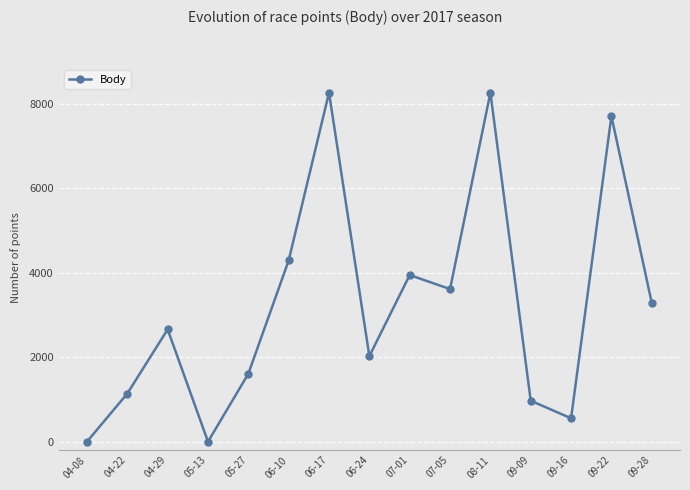

Where is the data nearest to the value 4130?

06-10